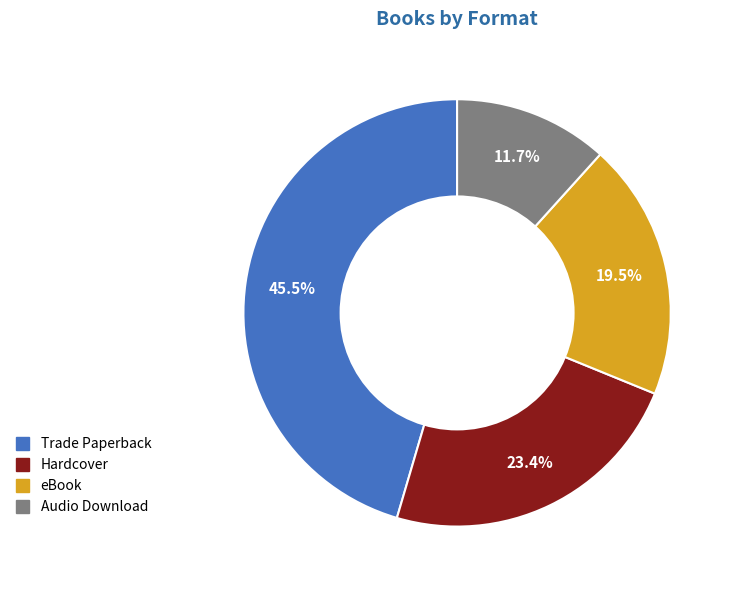

Which category has the biggest portion of the pie?

Trade Paperback